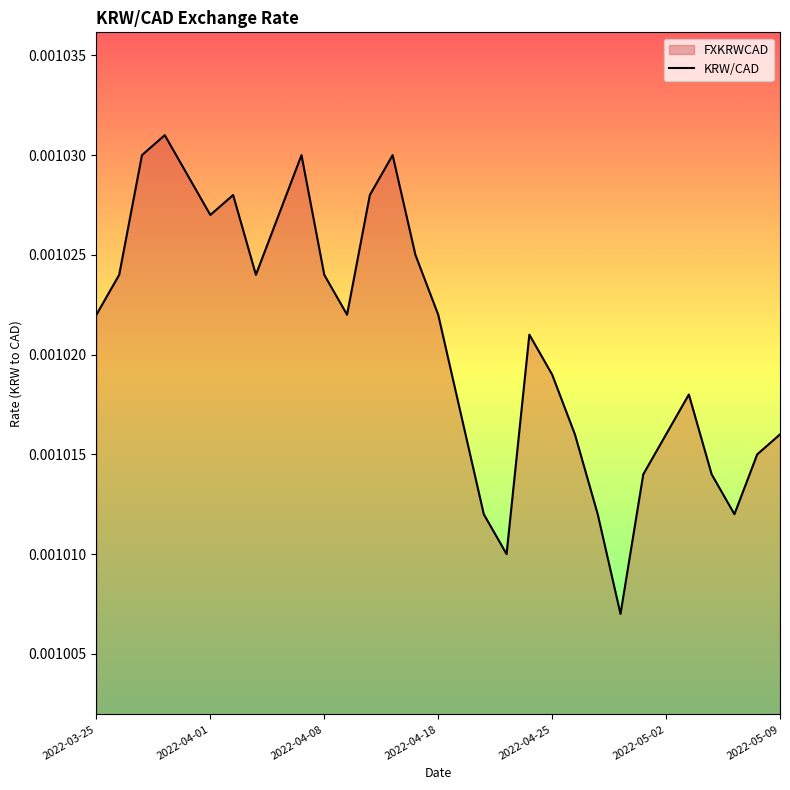

List the labels in order of value, smallest first.

2022-04-28, 2022-04-21, 2022-04-20, 2022-04-27, 2022-05-05, 2022-04-29, 2022-05-04, 2022-05-06, 2022-04-26, 2022-05-02, 2022-05-09, 2022-04-19, 2022-05-03, 2022-04-25, 2022-04-22, 2022-03-25, 2022-04-11, 2022-04-18, 2022-03-28, 2022-04-05, 2022-04-08, 2022-04-14, 2022-04-01, 2022-04-06, 2022-04-04, 2022-04-12, 2022-03-31, 2022-03-29, 2022-04-07, 2022-04-13, 2022-03-30